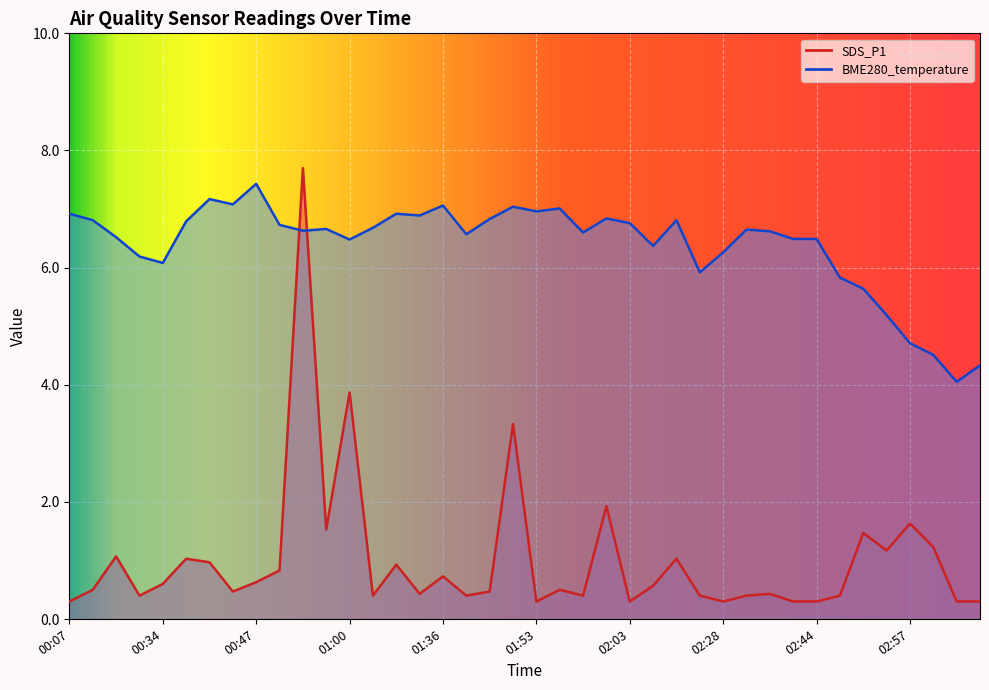

What is the difference between the highest and lowest values at 00:36?

5.8